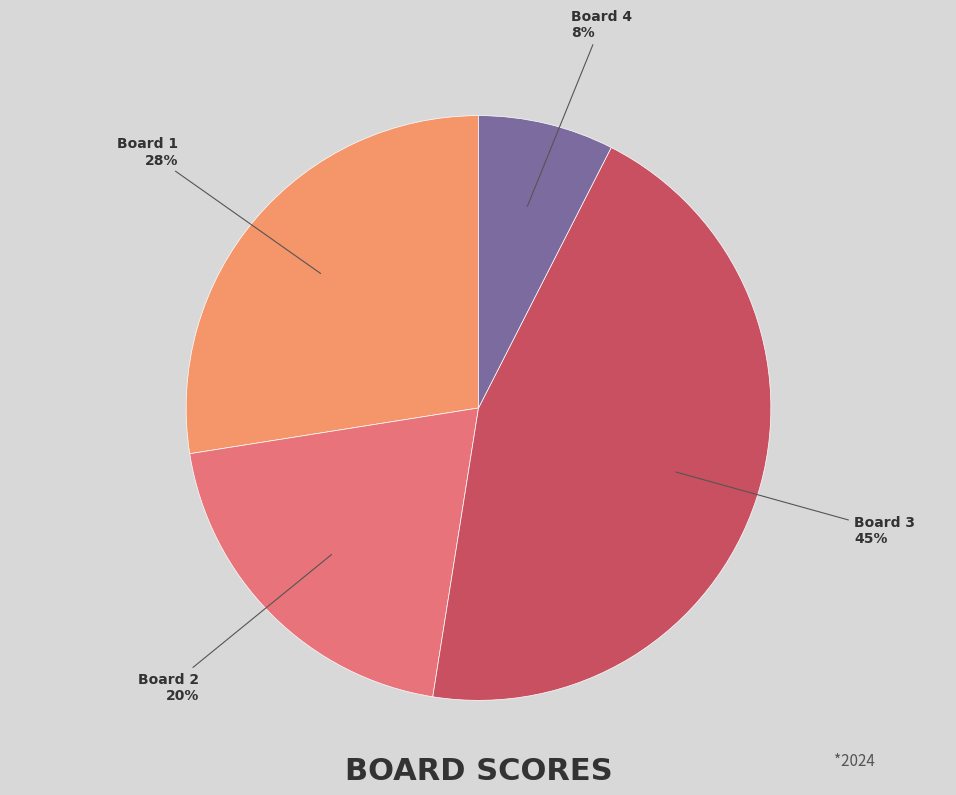

How many segments does this pie chart have?

4